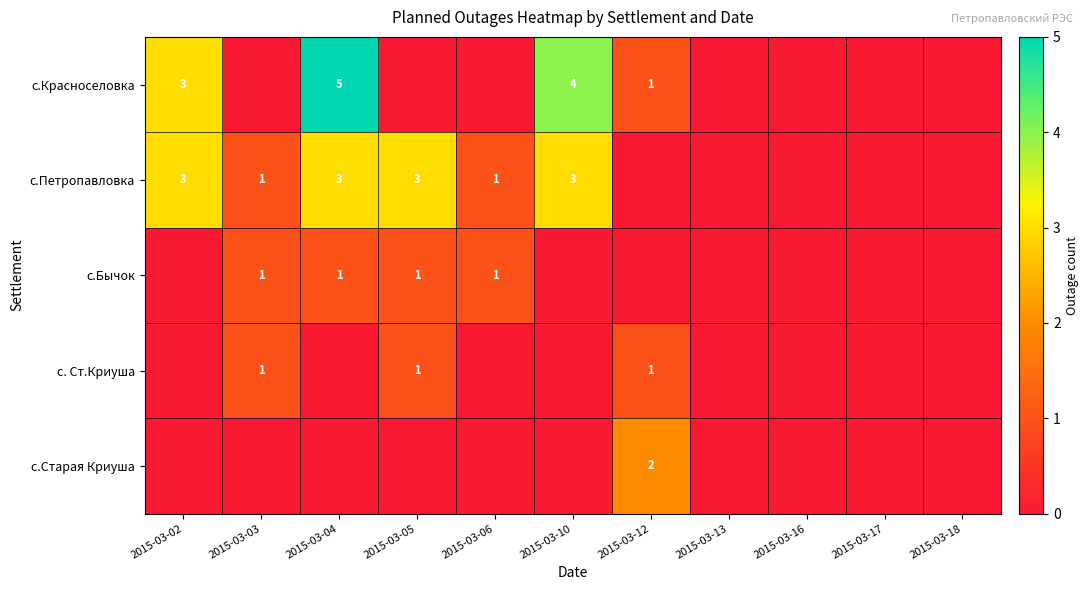

True or false: с.Петропавловка has a value of 2 at 2015-03-05.

False